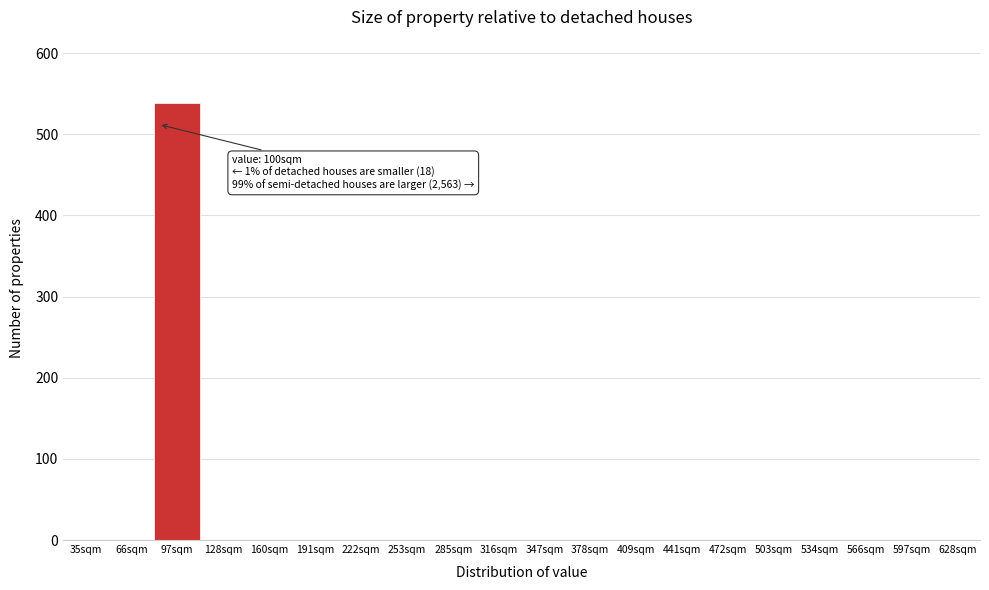

What is the sum of all values?

539